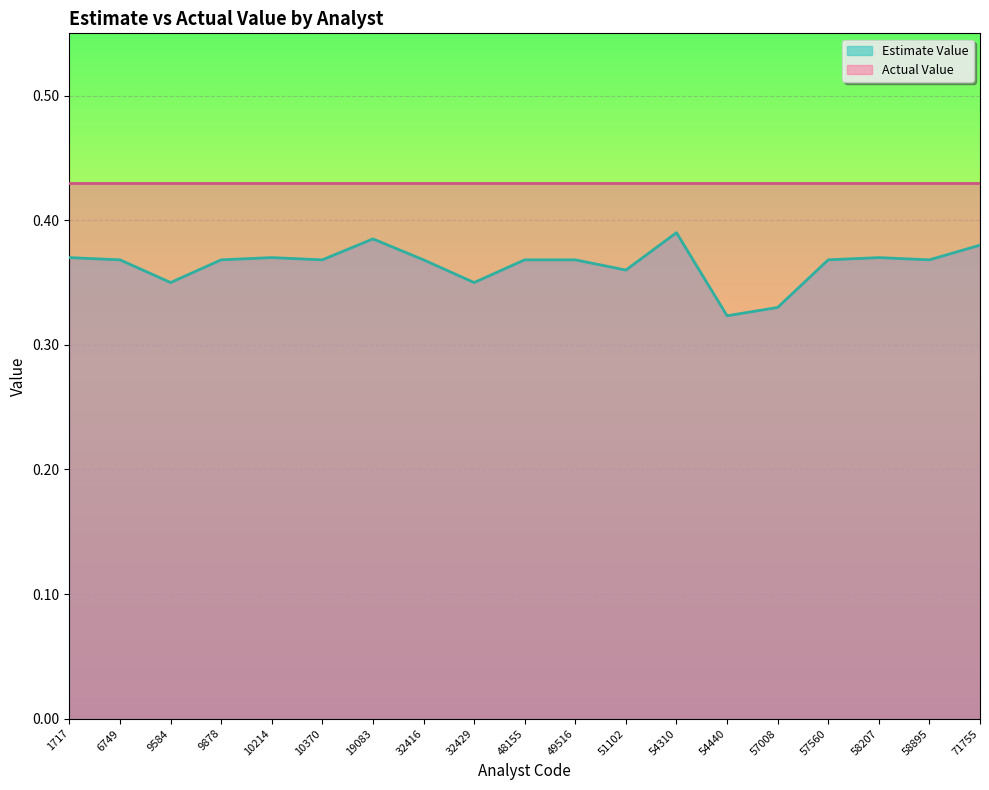

Reading right to left, extract all data points from this chart.

0.4	0.4	0.4	0.4	0.3	0.3	0.4	0.4	0.4	0.4	0.3	0.4	0.4	0.4	0.4	0.4	0.3	0.4	0.4